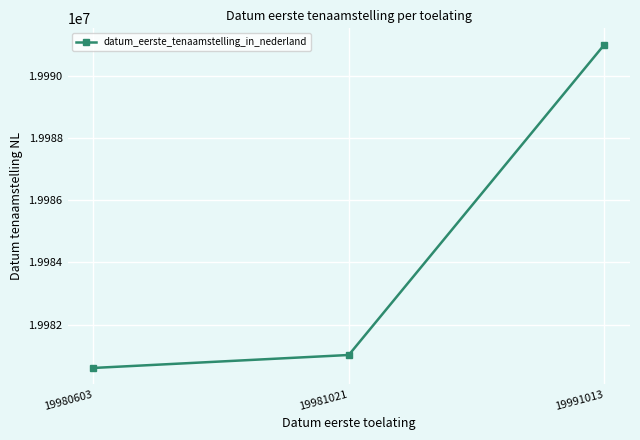

What is the average value?

19984212